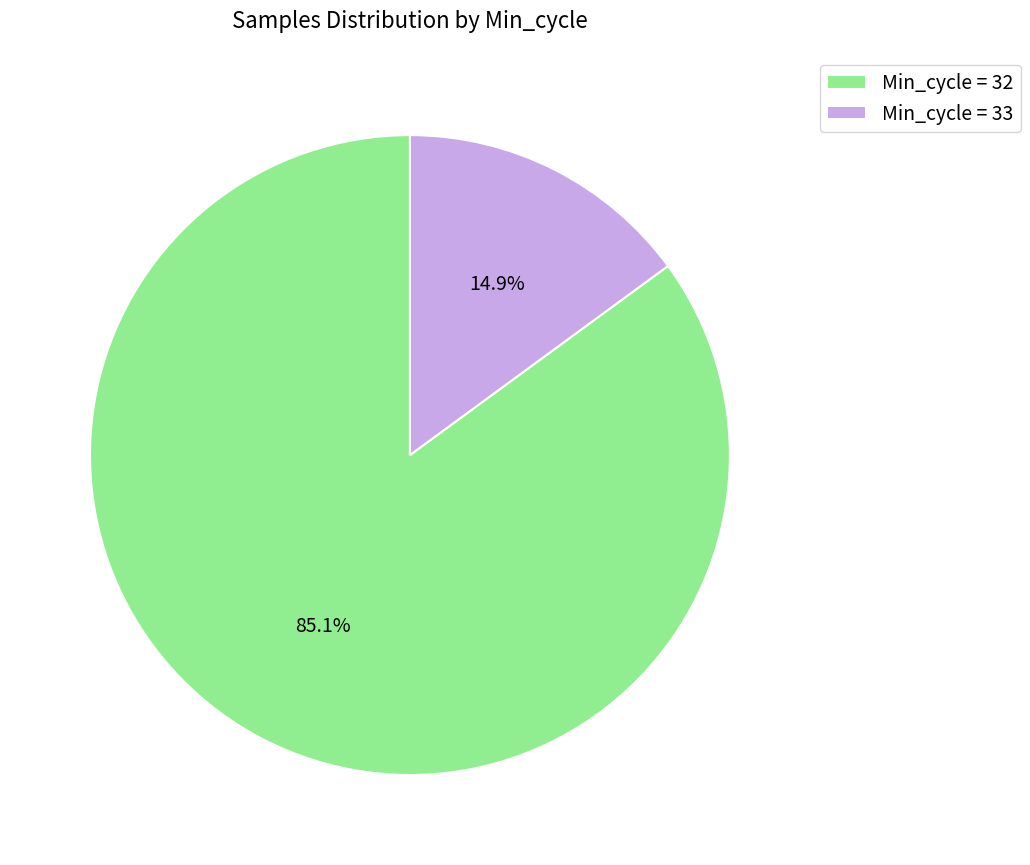

Is the sum of Min_cycle = 33 and Min_cycle = 32 greater than half?

Yes